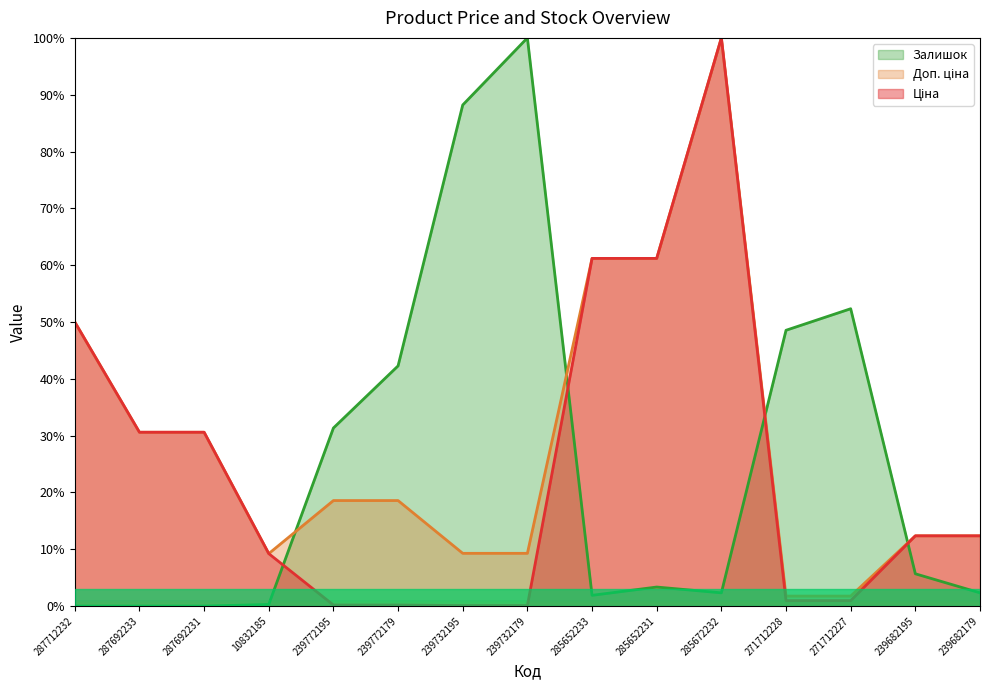

The Доп. ціна series shows 30.6 at 287692233. True or false?

True